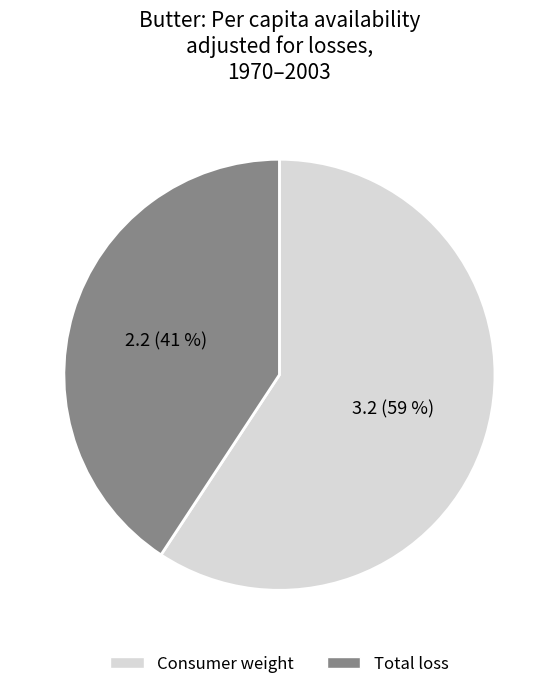

How many segments does this pie chart have?

2